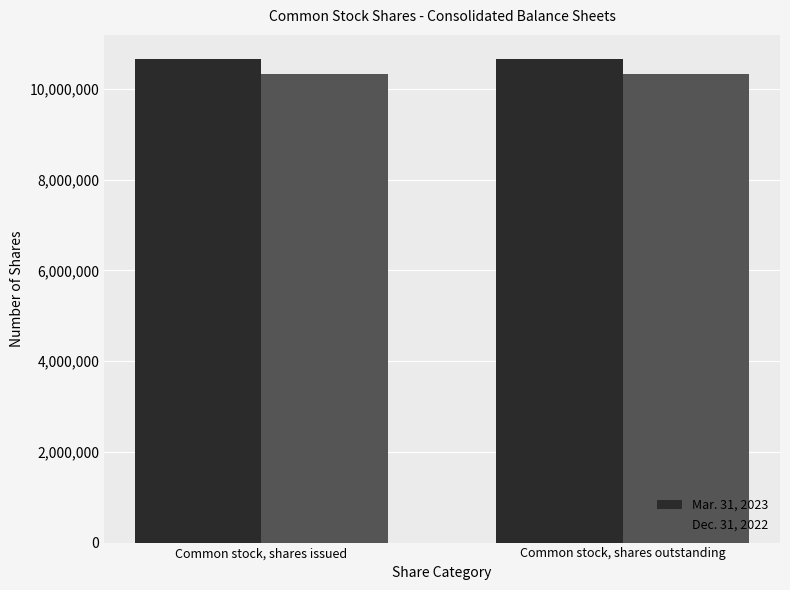

What is the spread (max minus min) of values at Common stock, shares outstanding?

334872